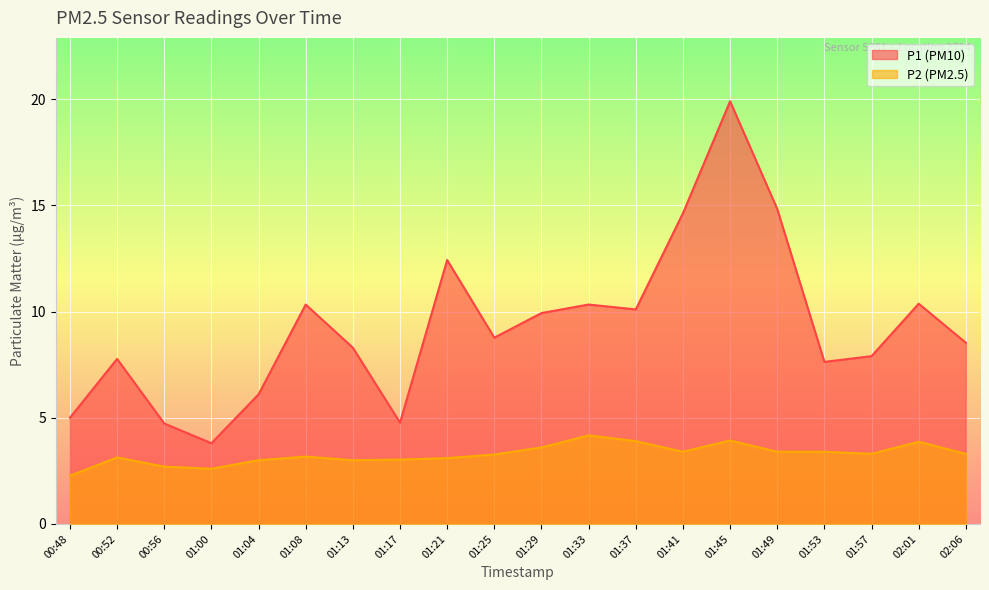

True or false: P1 and P2 intersect in this chart.

False